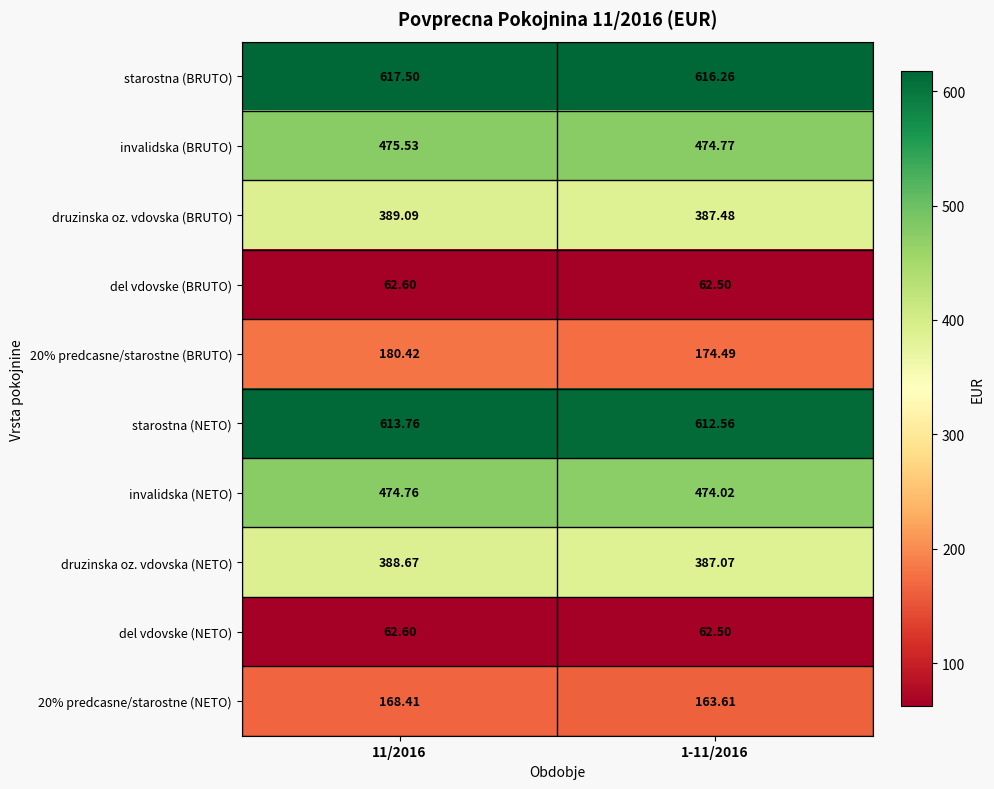

Between 11/2016 and 1-11/2016, which series saw the biggest shift?

20% predcasne/starostne (BRUTO)